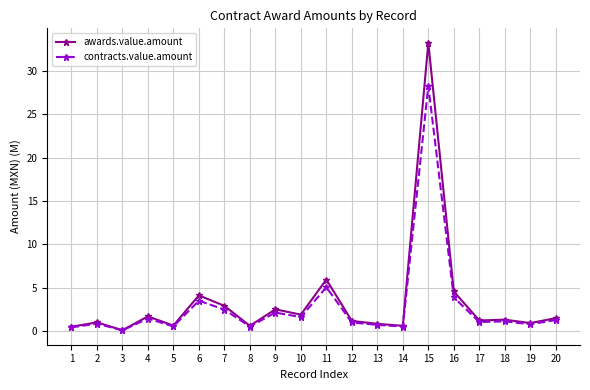

What value does the awards.value.amount series have at 6?

4.1